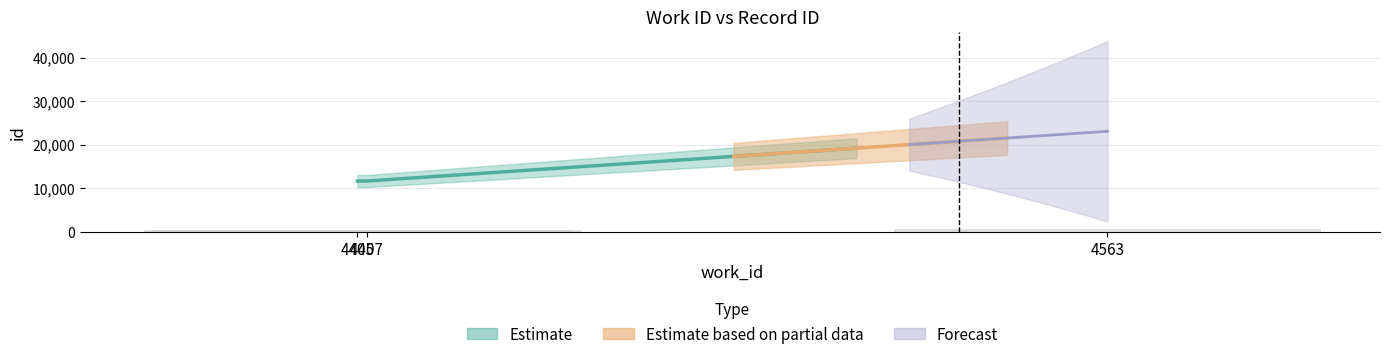

How many bars are there in total?

3